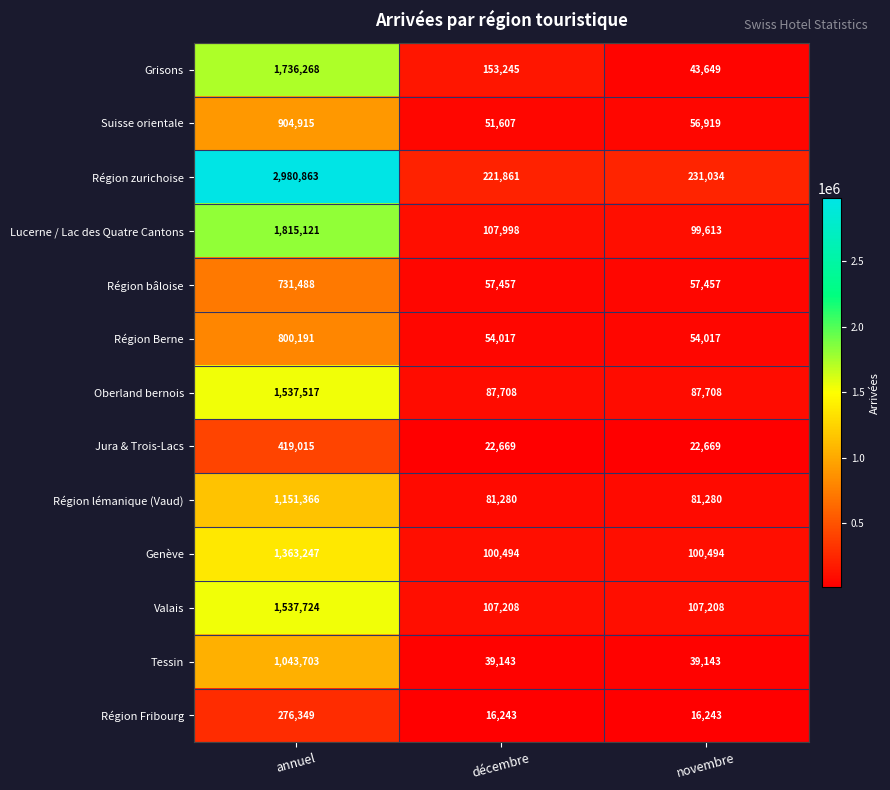

At which label is Suisse orientale closest to 478261?

novembre